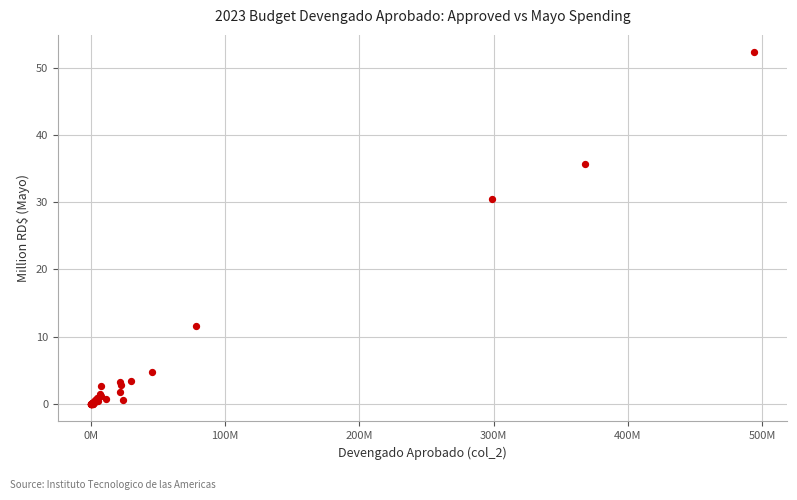

What Y value in the scatter plot is closest to 26?

30.4